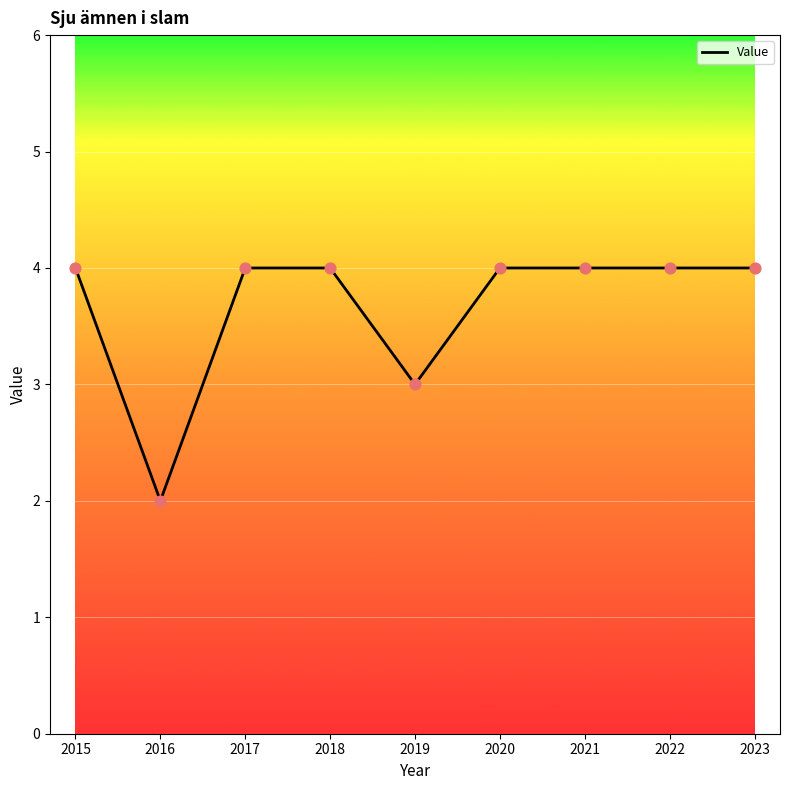

Between 2019 and 2021, which is larger?

2021